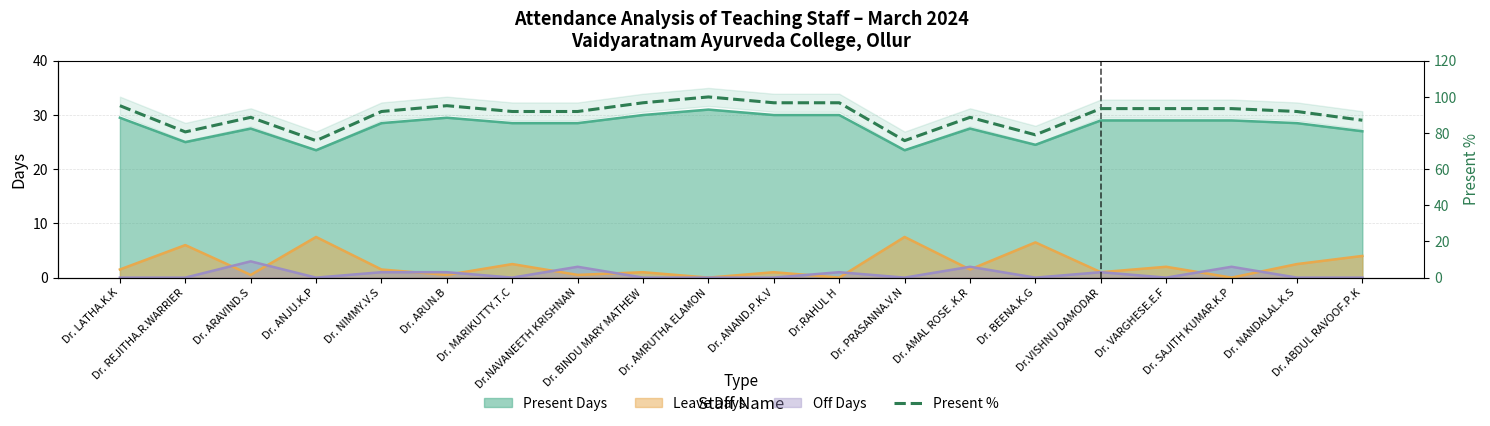

What value does the data have at Dr. MARIKUTTY.T.C?

91.9